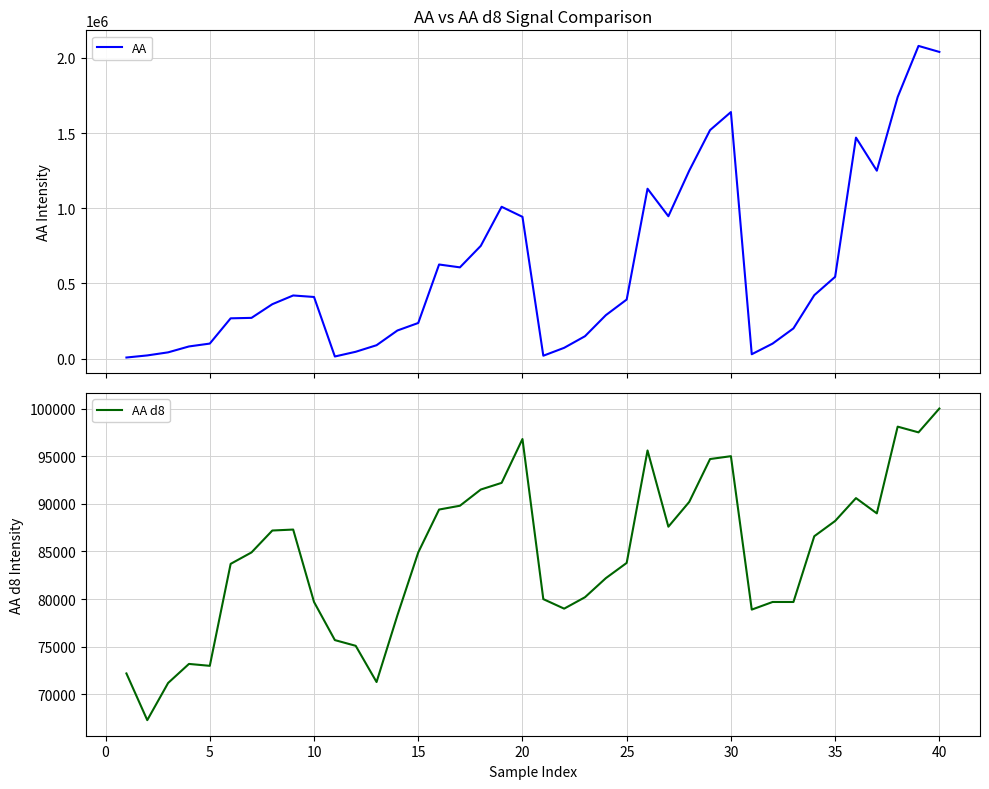

The value of AA d8 at 20 is 96800. True or false?

True